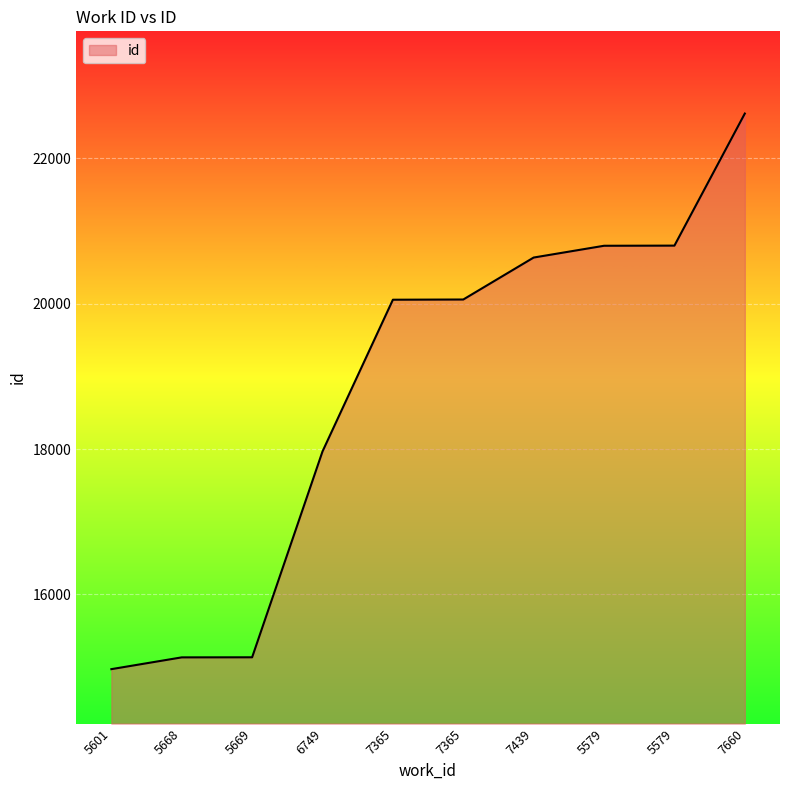

The chart shows a value of 15135 at 5668. True or false?

True